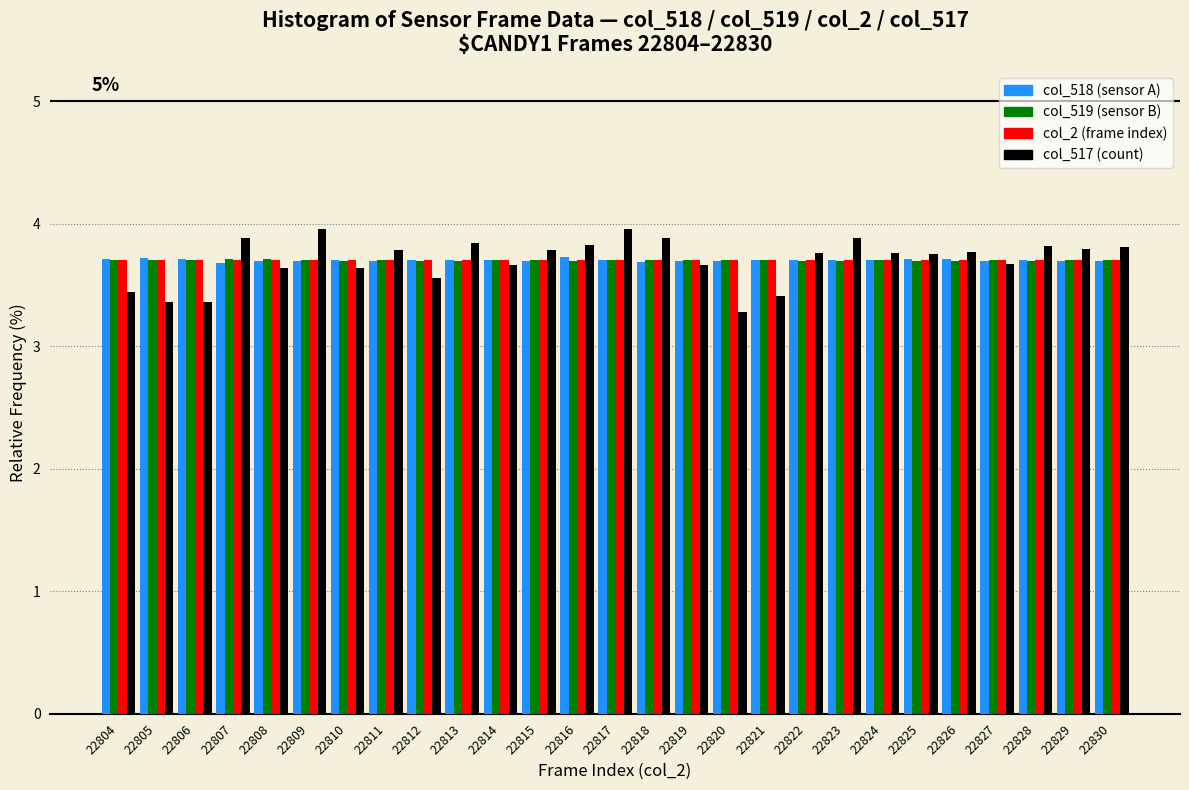

What is the total value across all series at 22804?

14.6